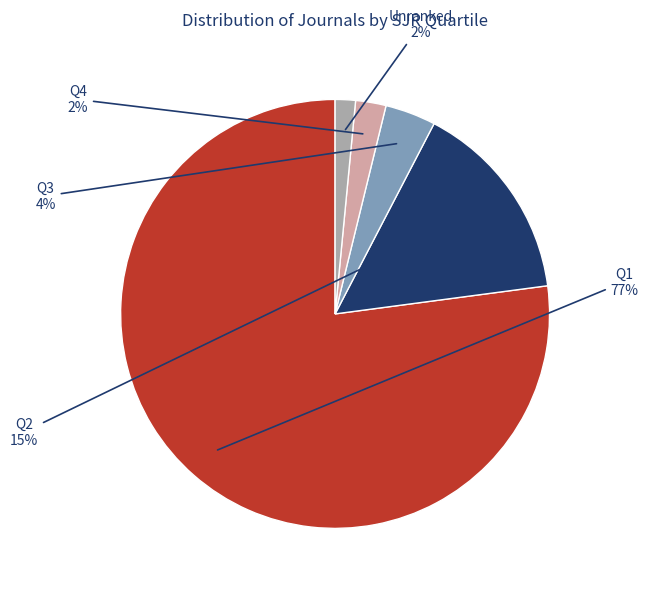

To the nearest percent, what is the average slice percentage?

20%